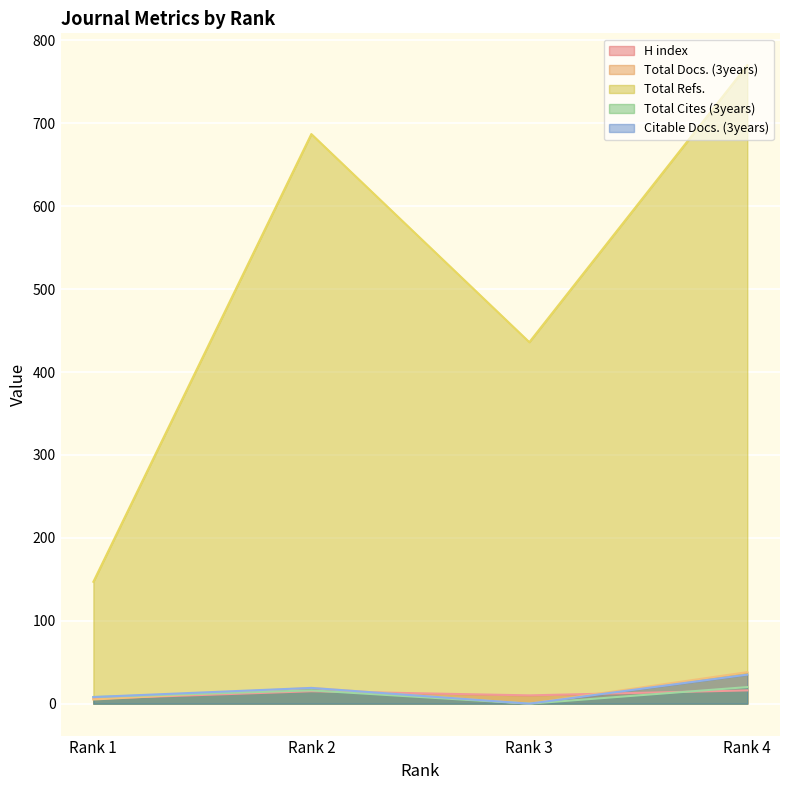

Reading left to right, what are all the values shown in this chart?

H index: 6	15	10	16
Total Docs. (3years): 5	19	0	38
Total Refs.: 147	687	436	770
Total Cites (3years): 8	16	0	20
Citable Docs. (3years): 8	19	0	35